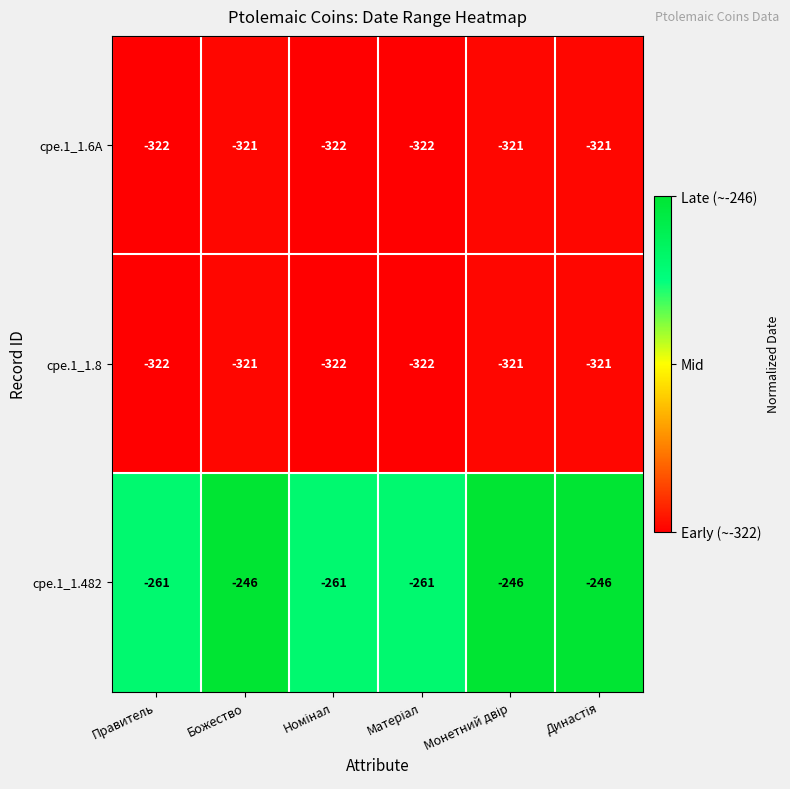

What is the smallest value displayed?

-322